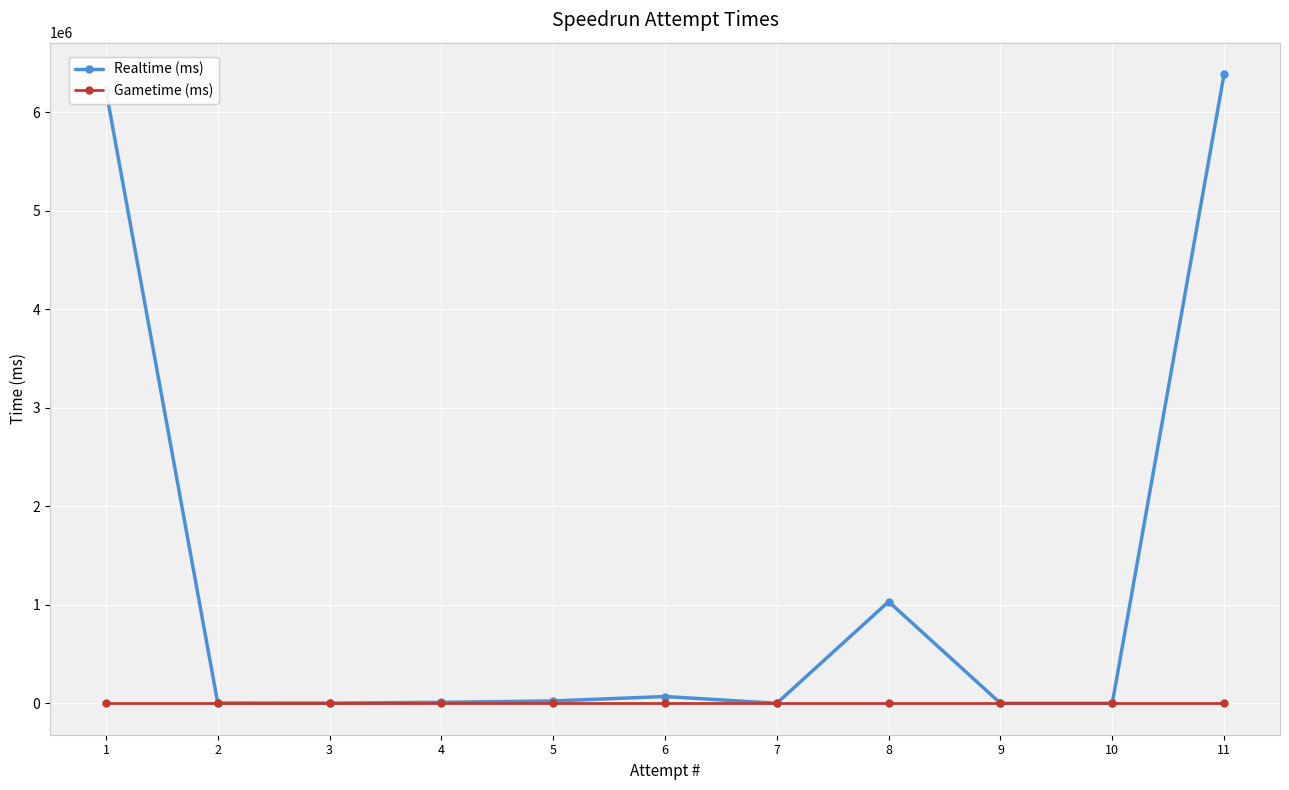

What is the value of the Realtime (ms) point at the 11th from the left?

6388793